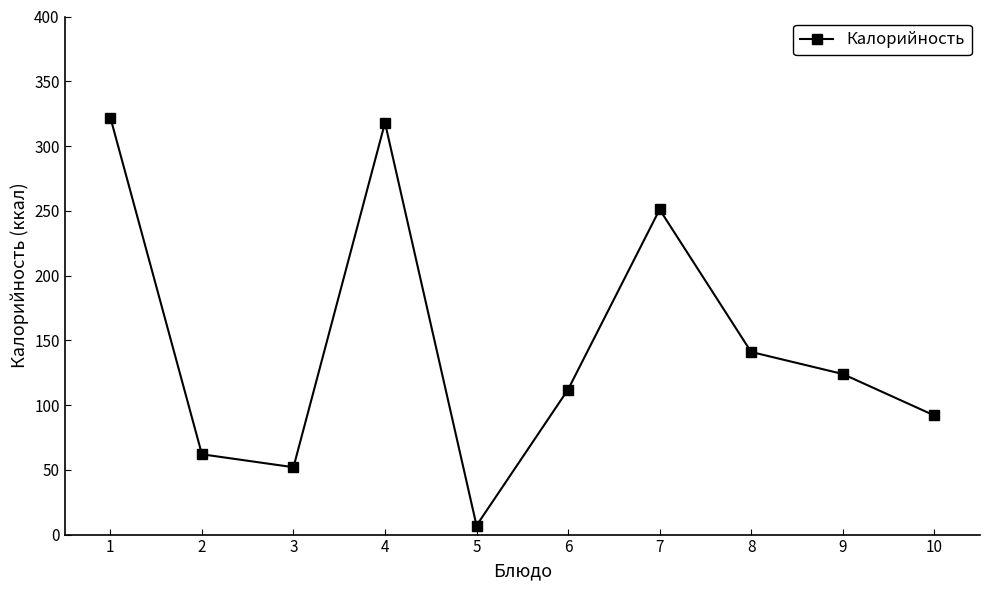

At which category does the data reach its first local peak?

4